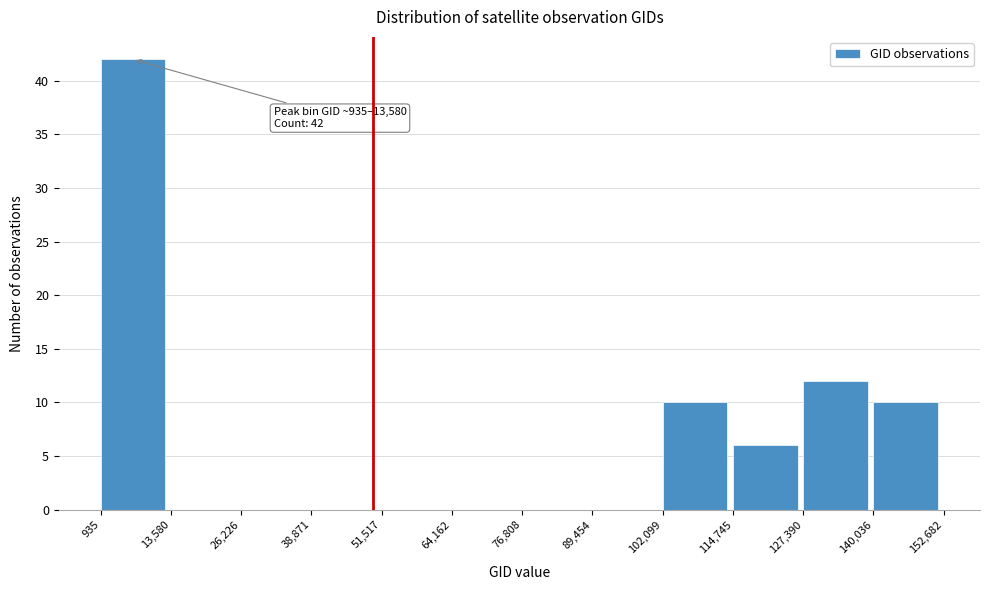

Which range on the x-axis has the tallest bar?

935 to 13,580